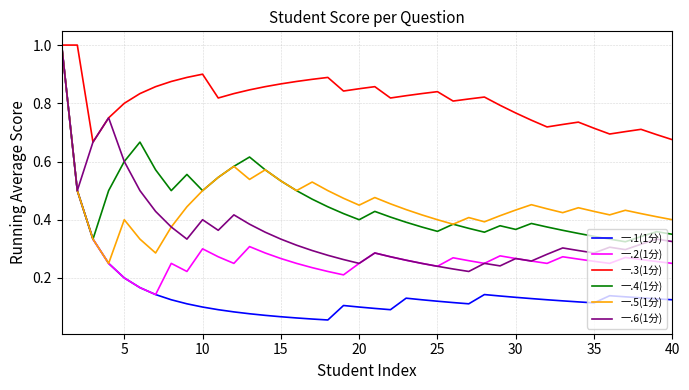

What are all the series names shown in the legend?

一.1(1分), 一.2(1分), 一.3(1分), 一.4(1分), 一.5(1分), 一.6(1分)